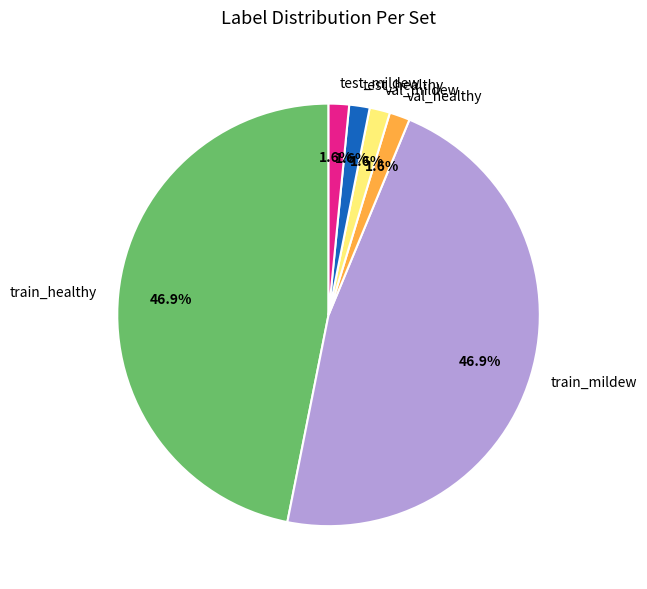

Count the number of slices in the pie.

6